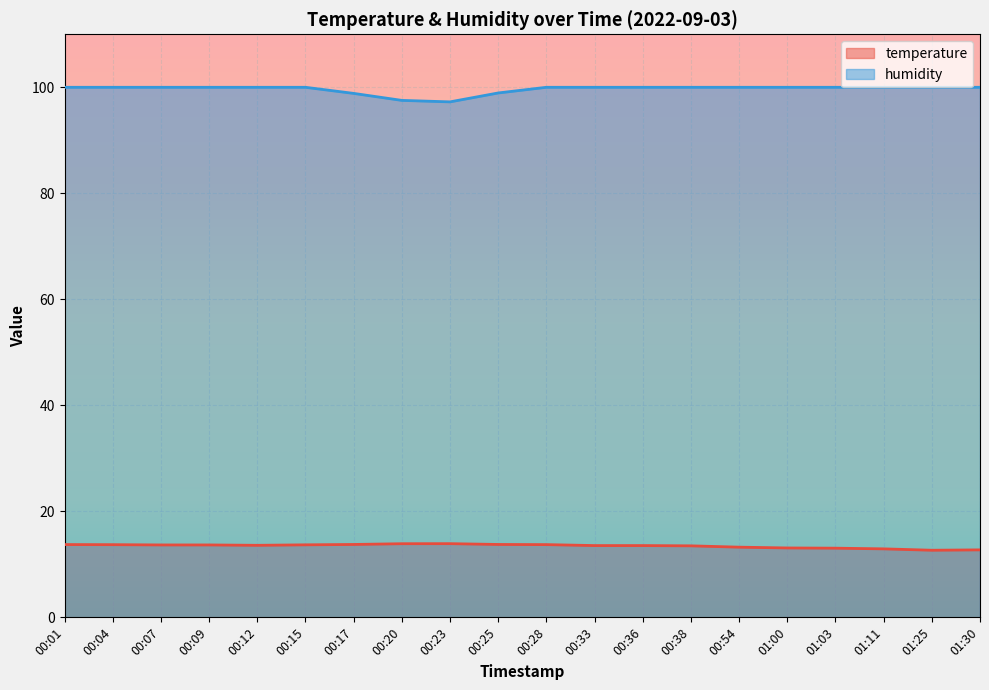

The value of temperature at 00:17 is 13.8. True or false?

True